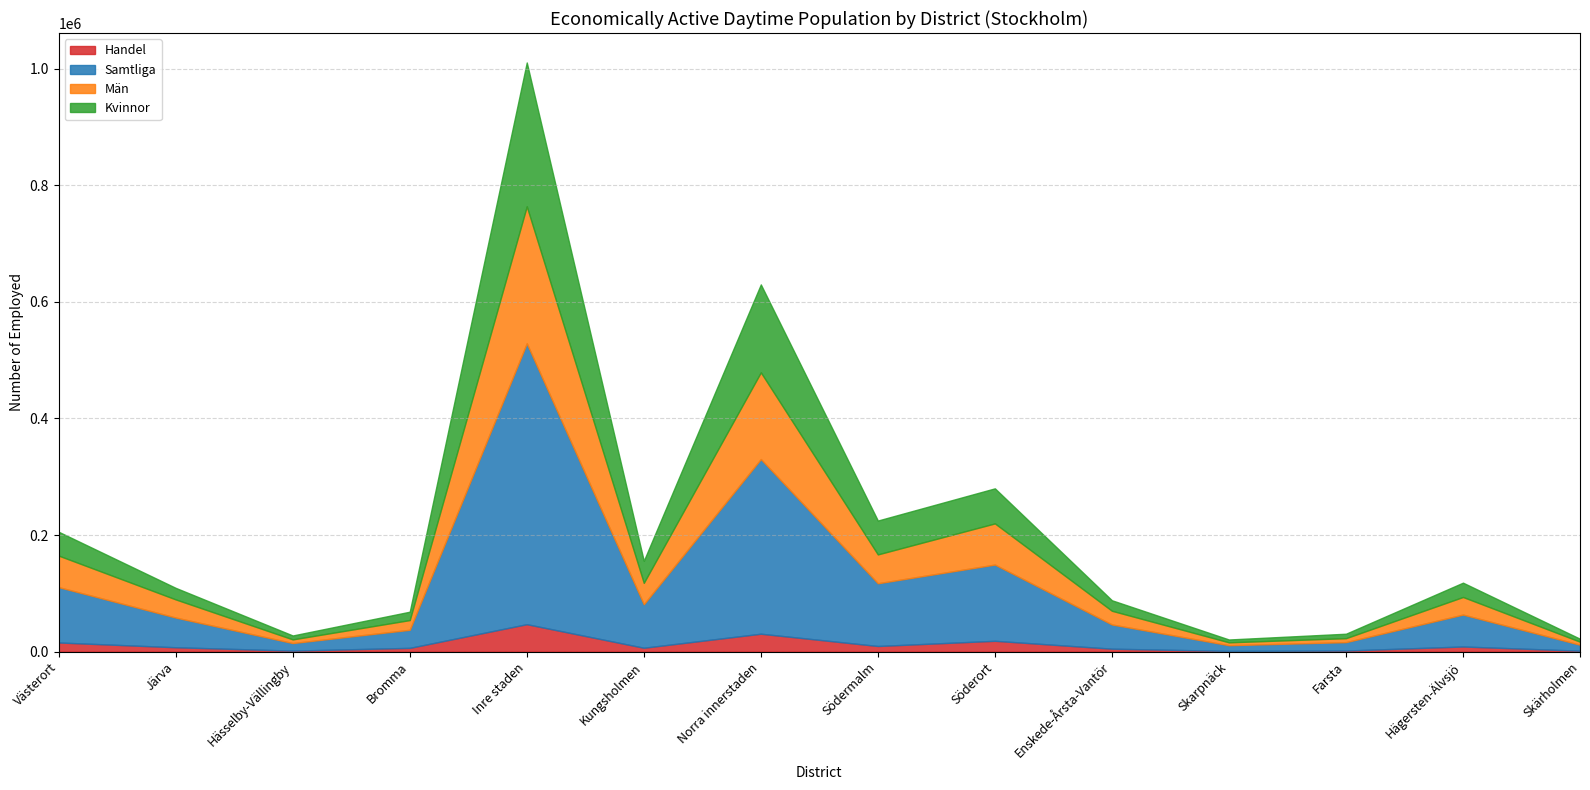

Reading right to left, transcribe all the data shown in this chart.

Handel: 1601	8823	1878	1213	5070	18585	9681	30735	6673	47089	6474	1728	7508	15710
Samtliga: 10249	54731	14423	9812	41523	130738	107570	299535	74560	481665	31008	12993	50941	94942
Män: 5206	30185	6790	4928	23487	70596	49499	148712	36730	234941	16654	6264	31130	54048
Kvinnor: 5043	24546	7633	4884	18036	60142	58071	150823	37830	246724	14354	6729	19811	40894